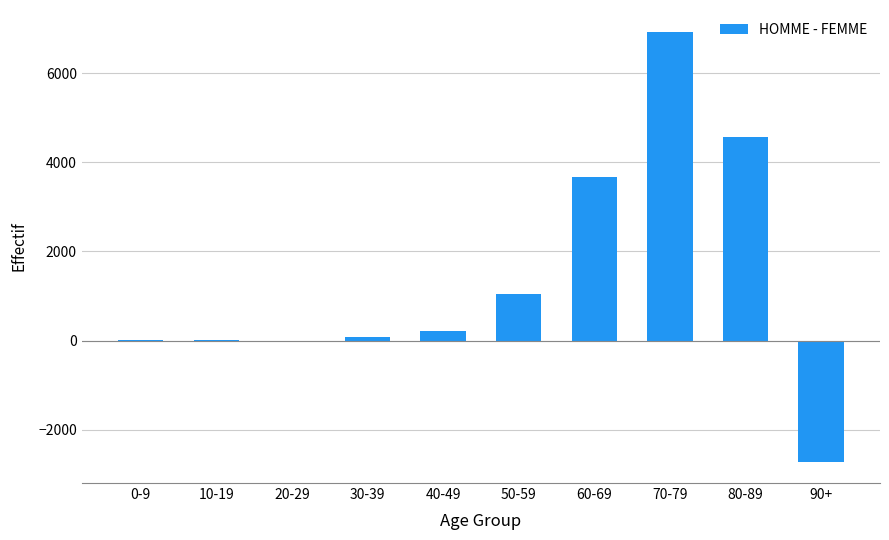

What is the greatest value displayed?

6933